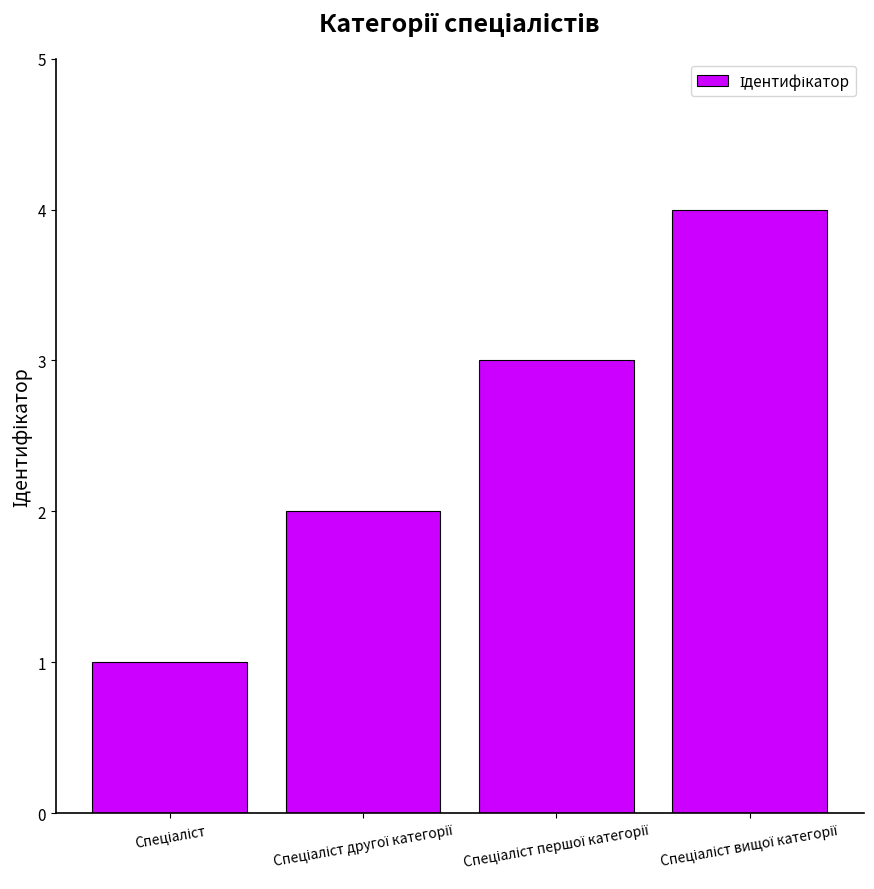

What is the difference between the maximum and minimum values?

3